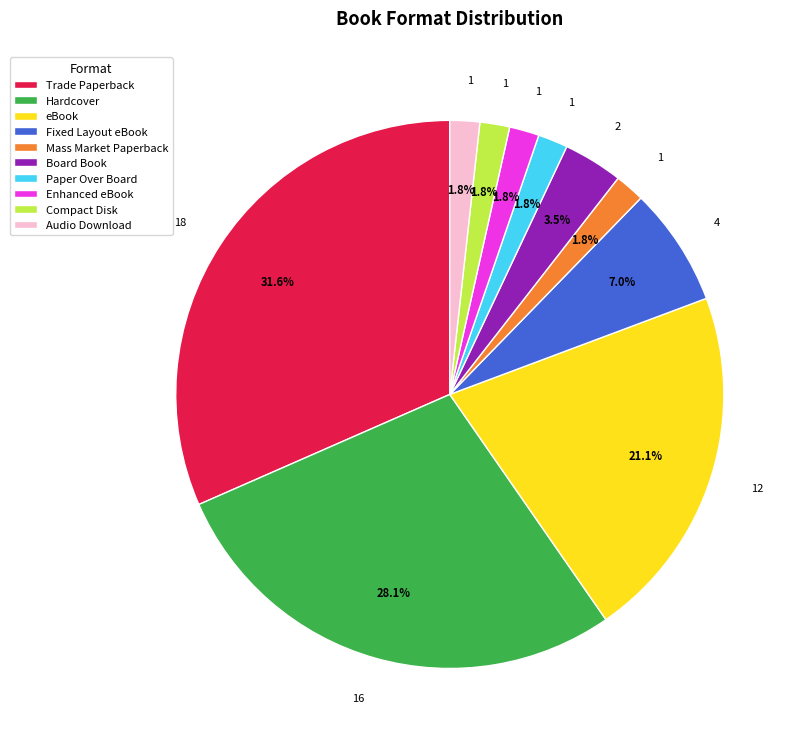

How many slices are in this pie chart?

10